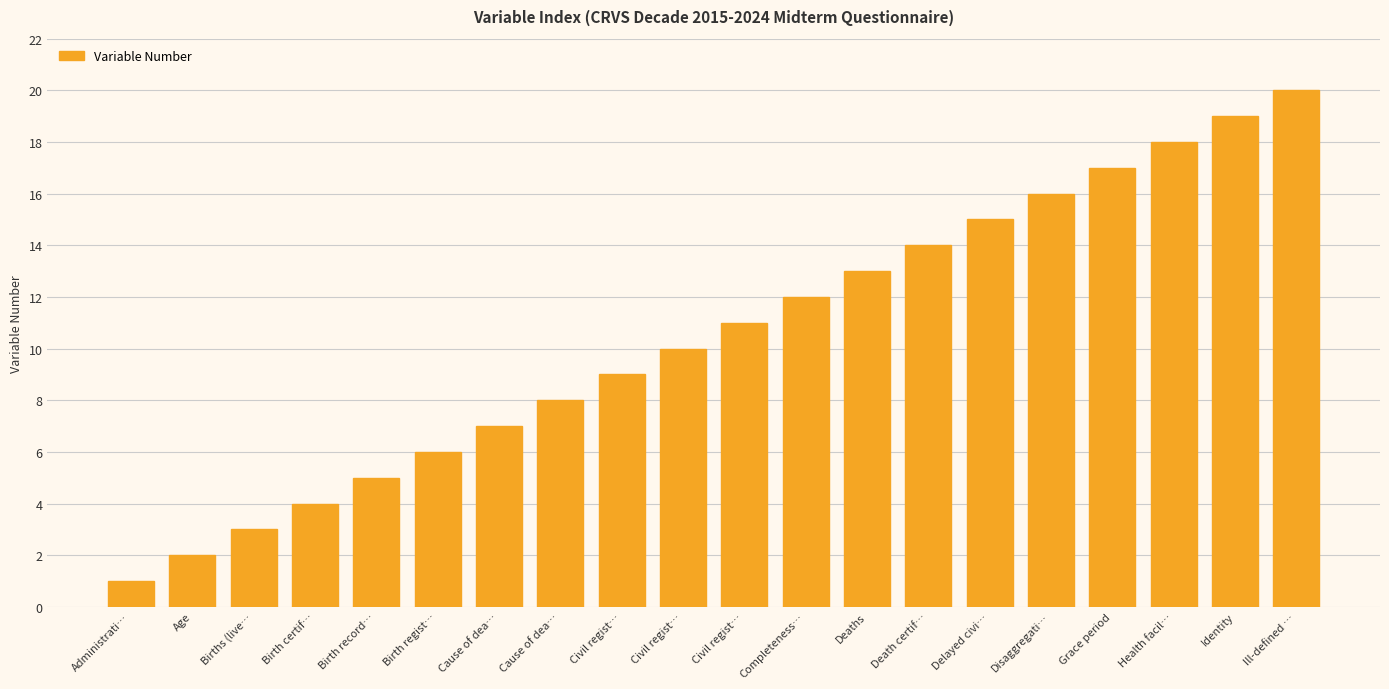

What is the difference between the second highest and minimum values?

18